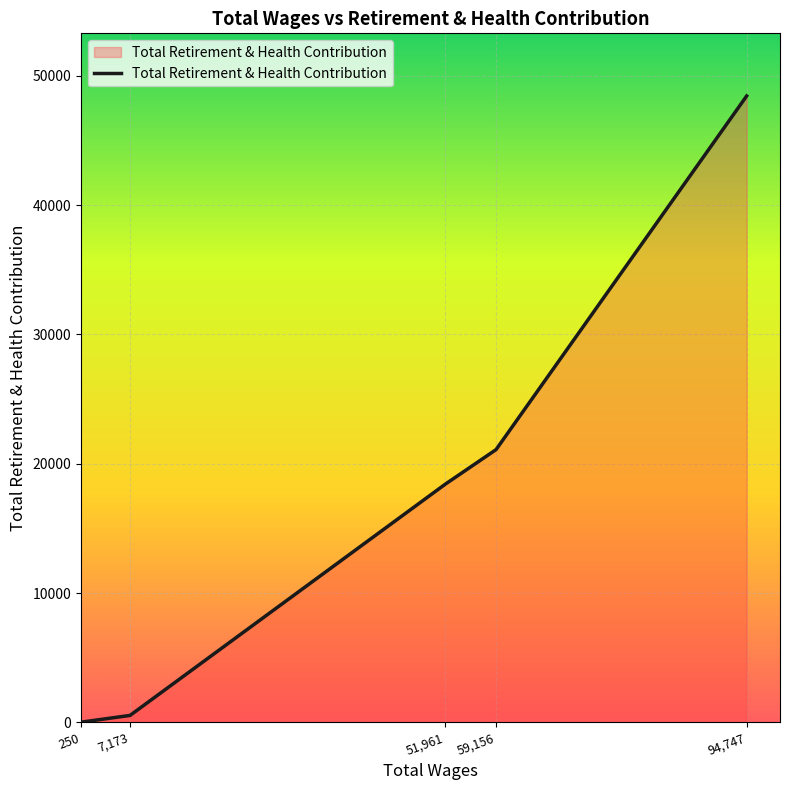

Rank the categories by value from highest to lowest.

94,747, 59,156, 51,961, 7,173, 250